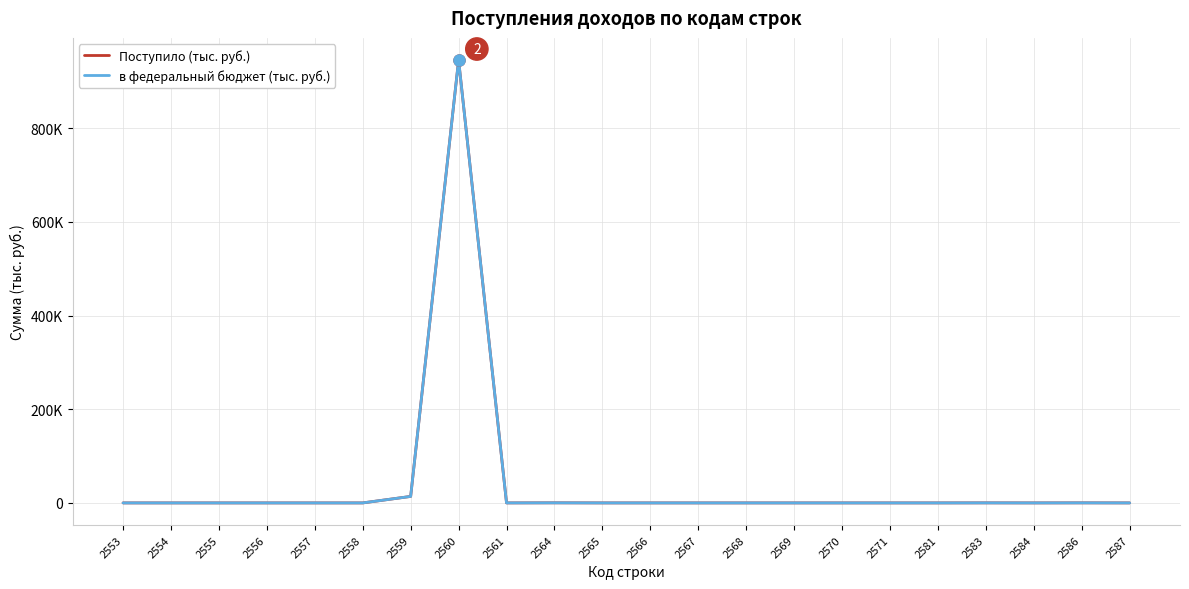

What is the difference between the second highest and minimum values in the Поступило (тыс. руб.) series?

13872